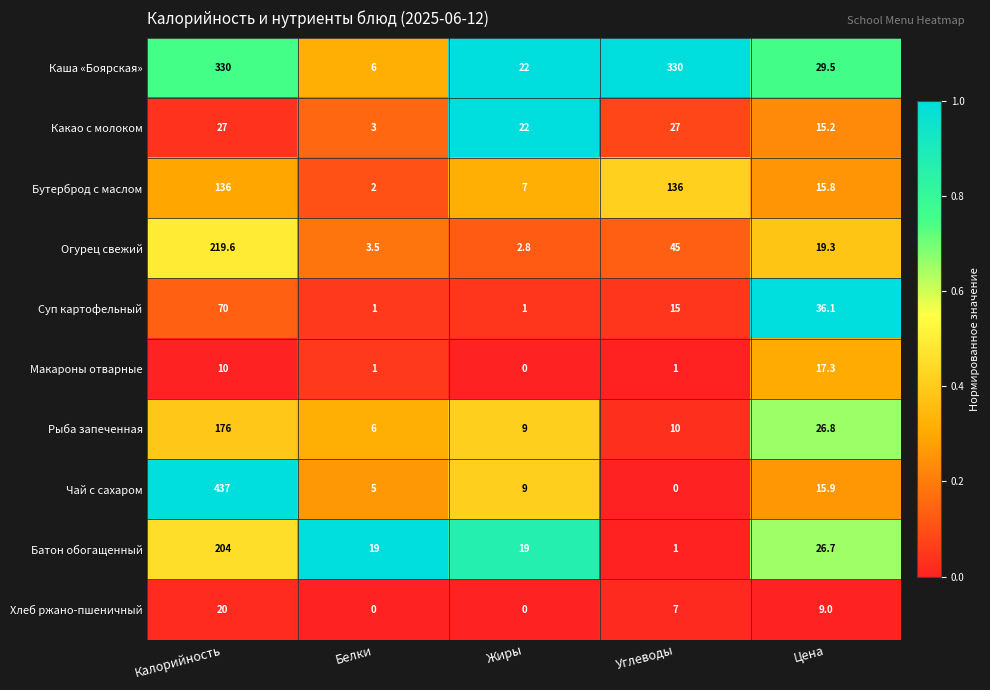

Which label corresponds to the largest value in the chart?

Калорийность